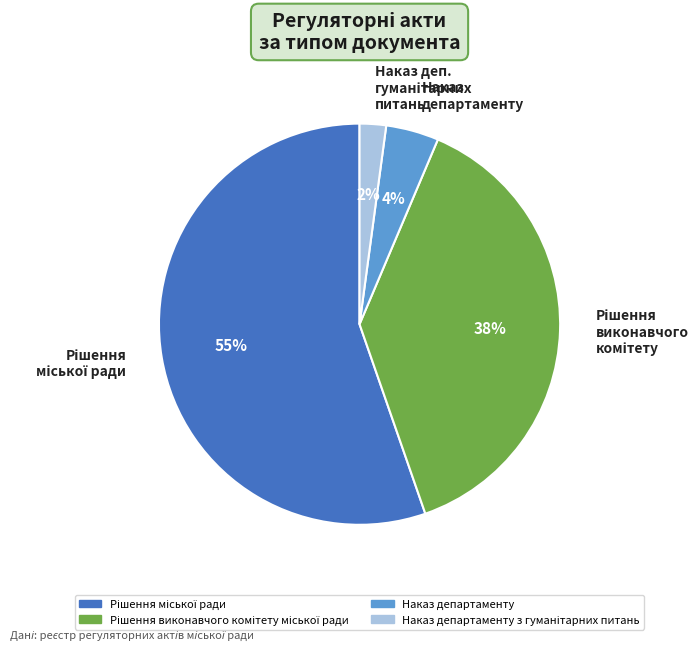

To the nearest percent, what is the average slice percentage?

25%